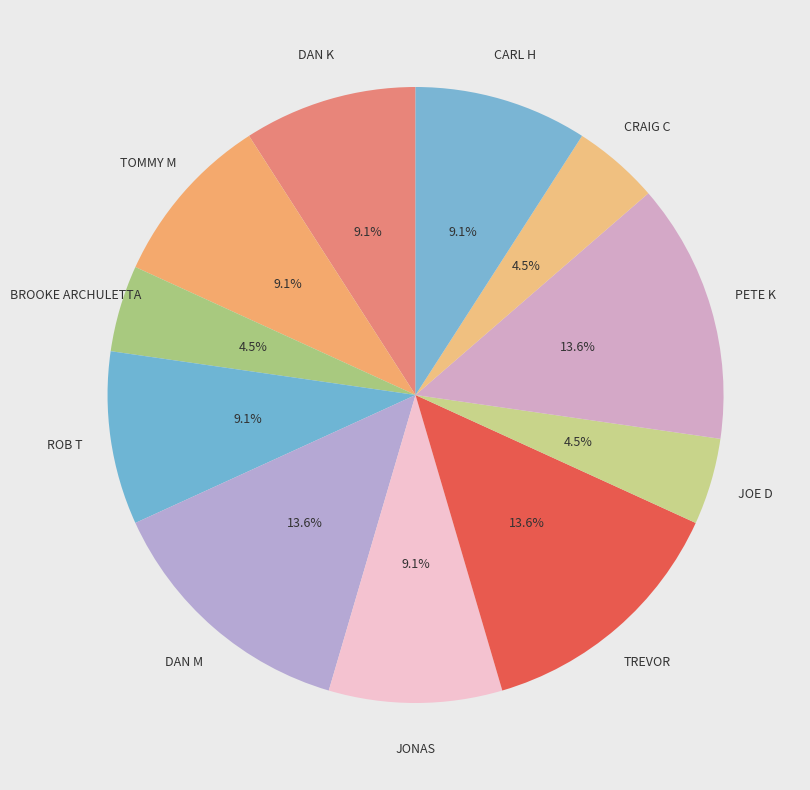

Count the number of slices in the pie.

11